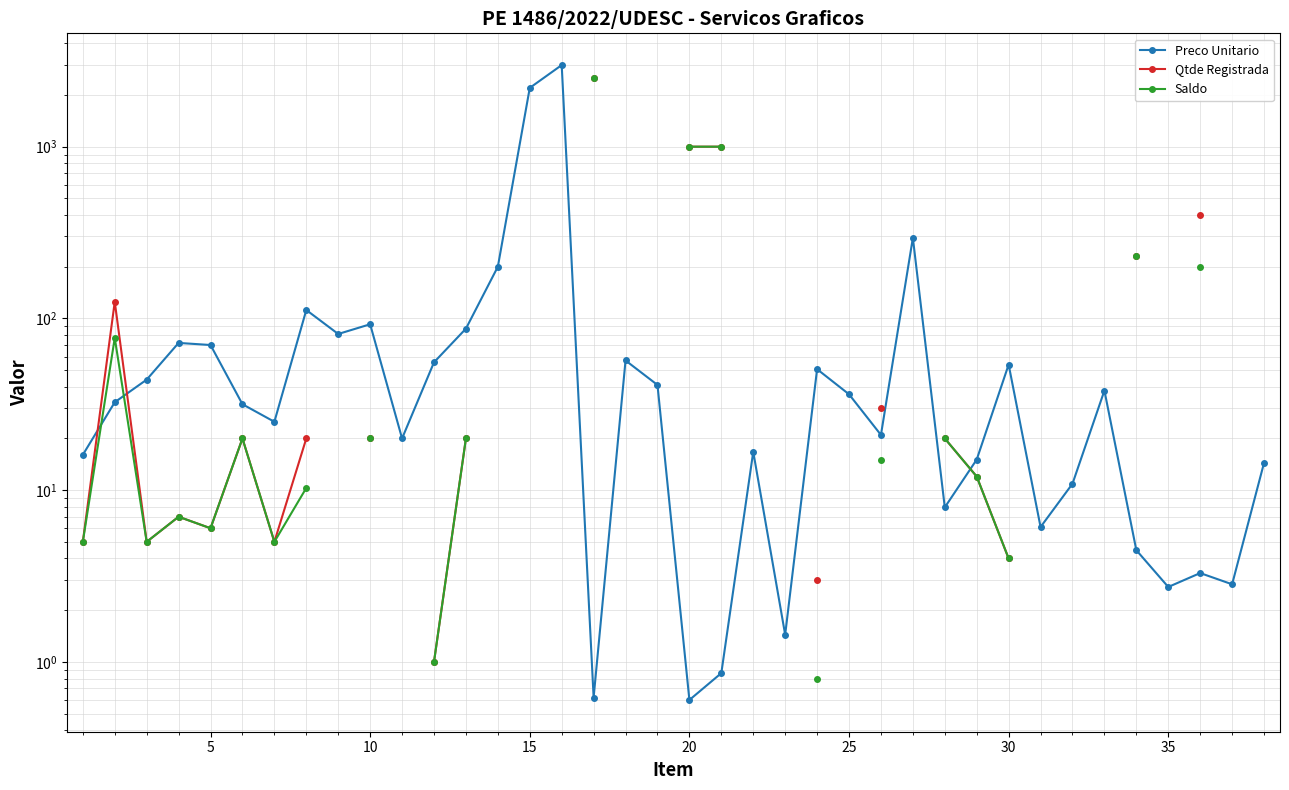

What is the minimum value for Preco Unitario?

0.6